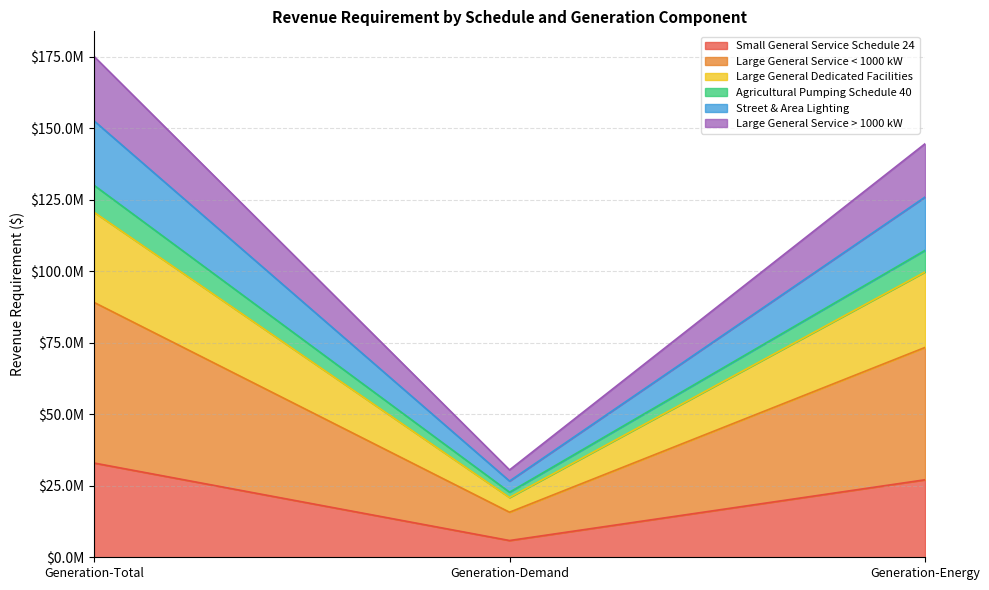

At which label is Agricultural Pumping Schedule 40 closest to 76398044?

Generation-Energy